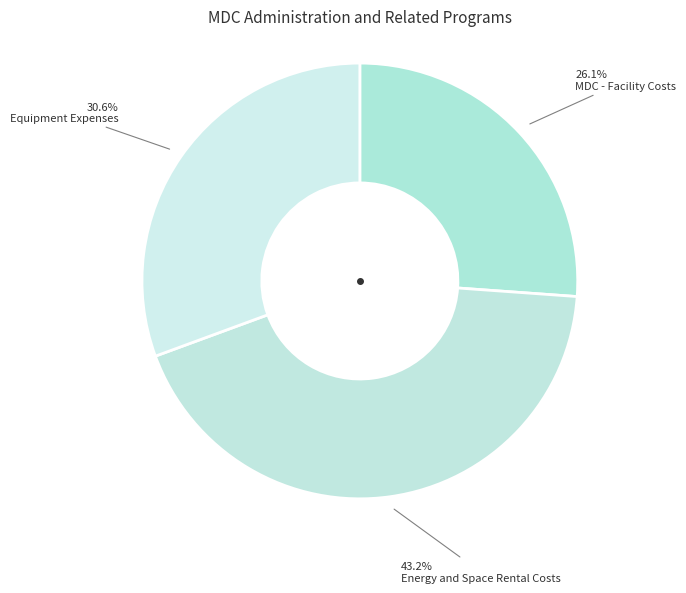

Which category has the biggest portion of the pie?

Energy and Space Rental Costs